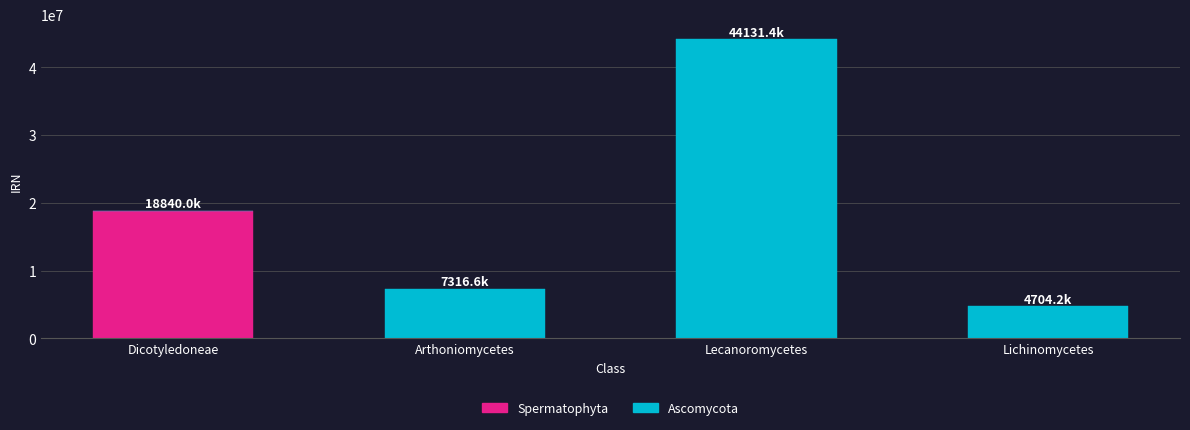

At which category is the sum across all series the highest?

Lecanoromycetes